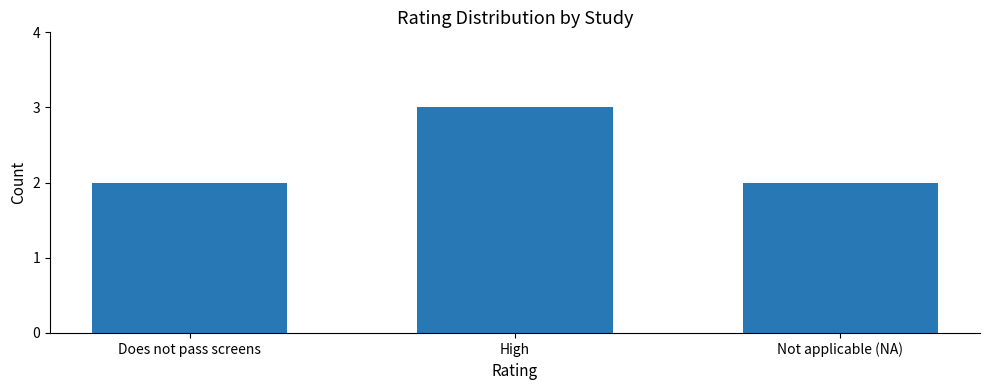

What is the greatest value displayed?

3